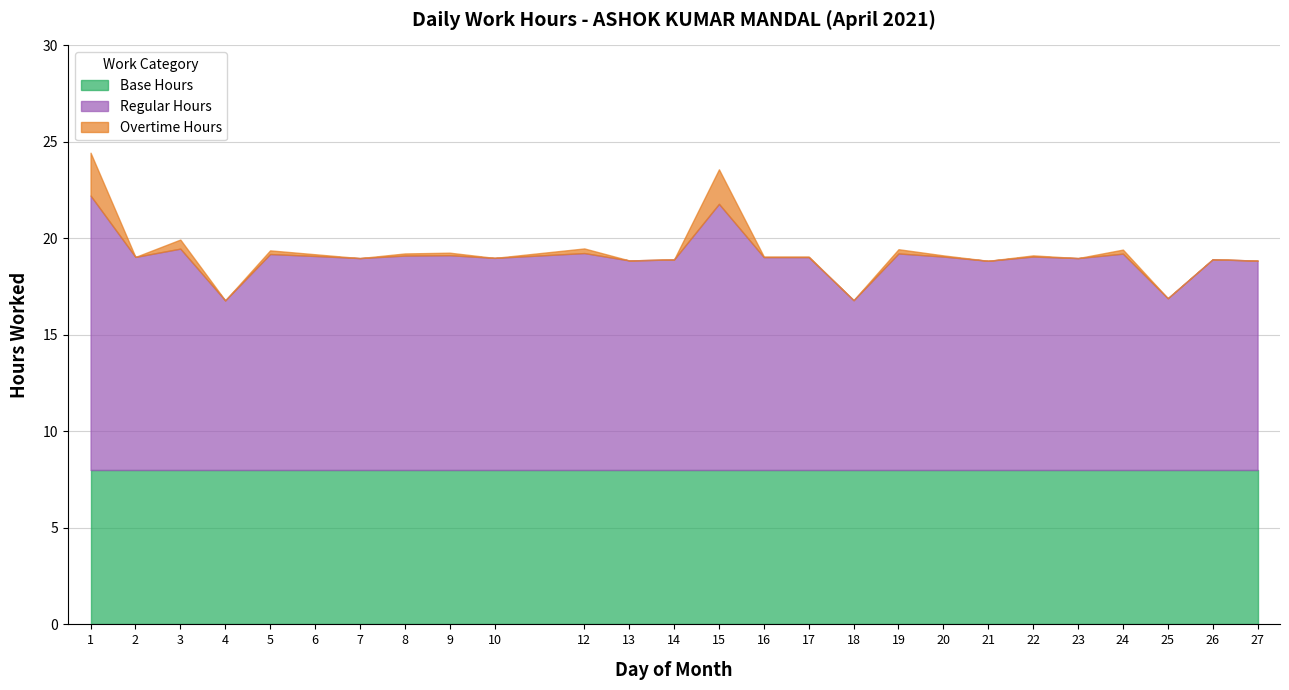

Does the chart have visible grid lines?

Yes